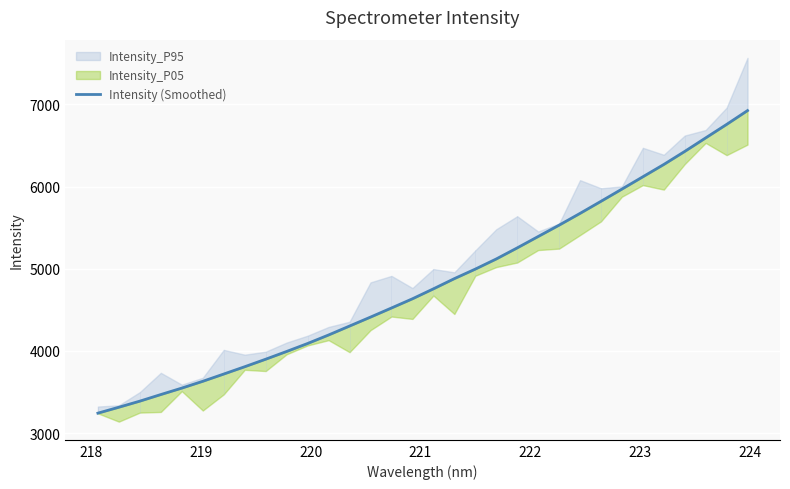

How many values exceed 4755?

16